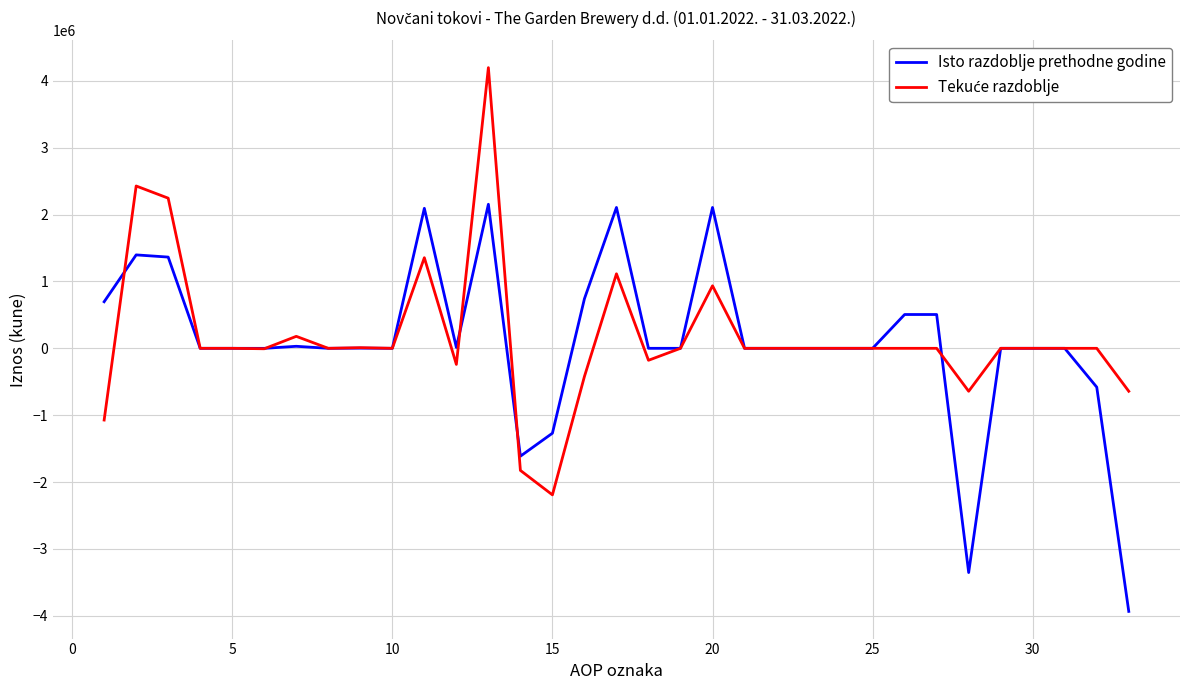

How many values in the Isto razdoblje prethodne godine series are below 0?

6